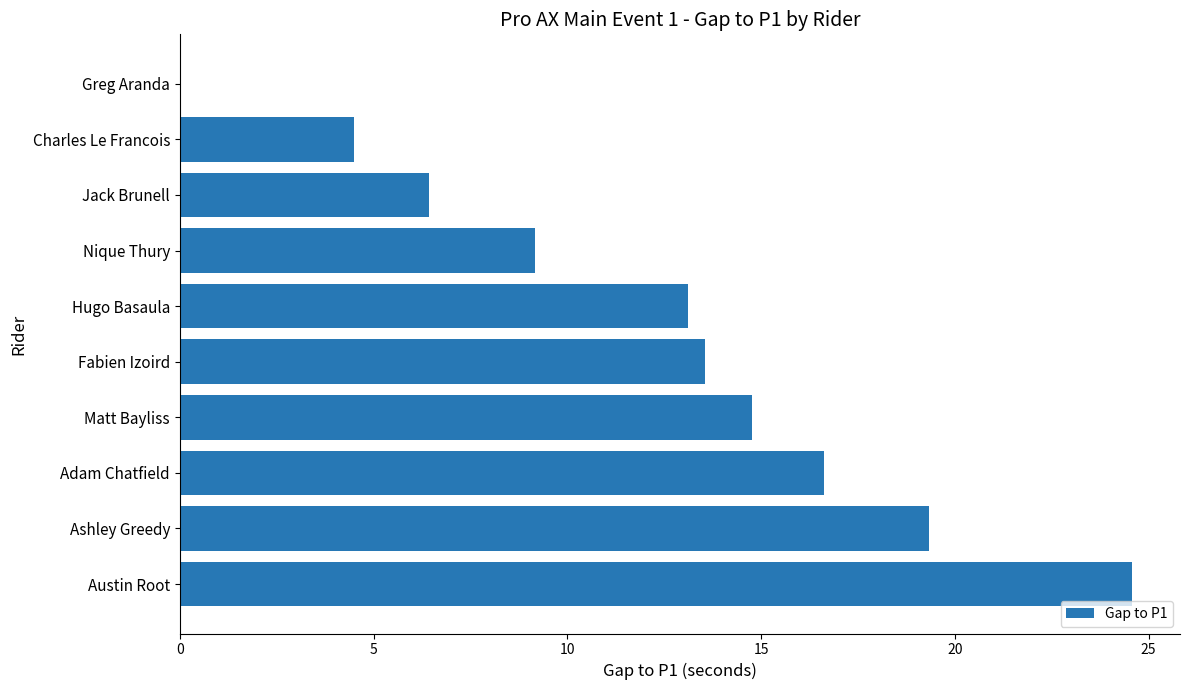

What is the maximum value shown in the chart?

24.6